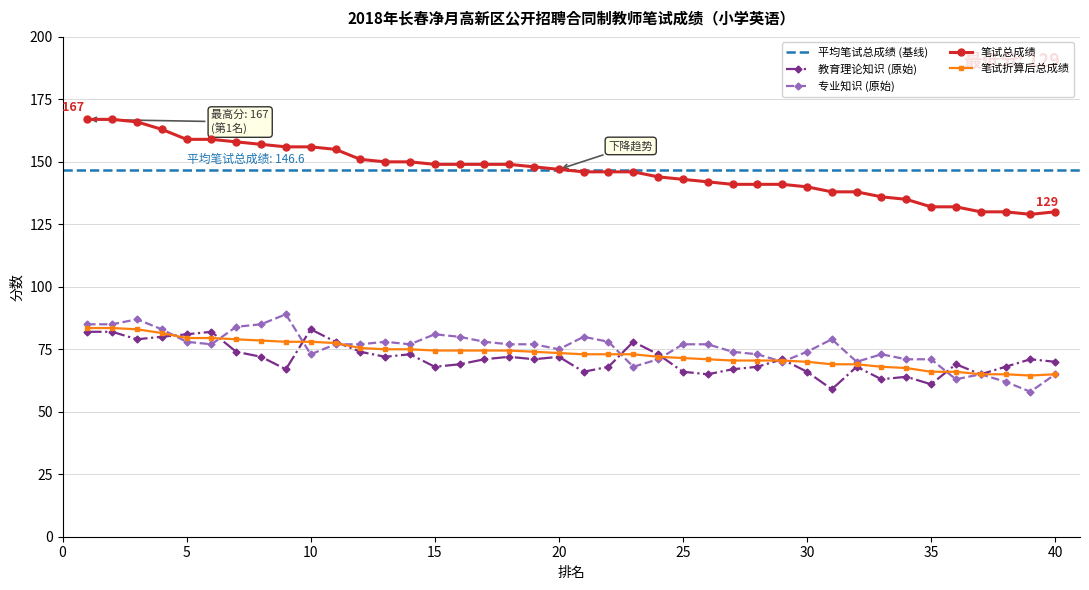

What is the difference between the highest and lowest values at 19?

77.0